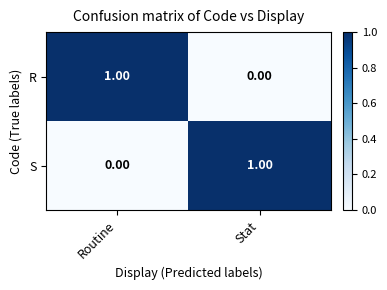

How many data points in R are less than 1?

1